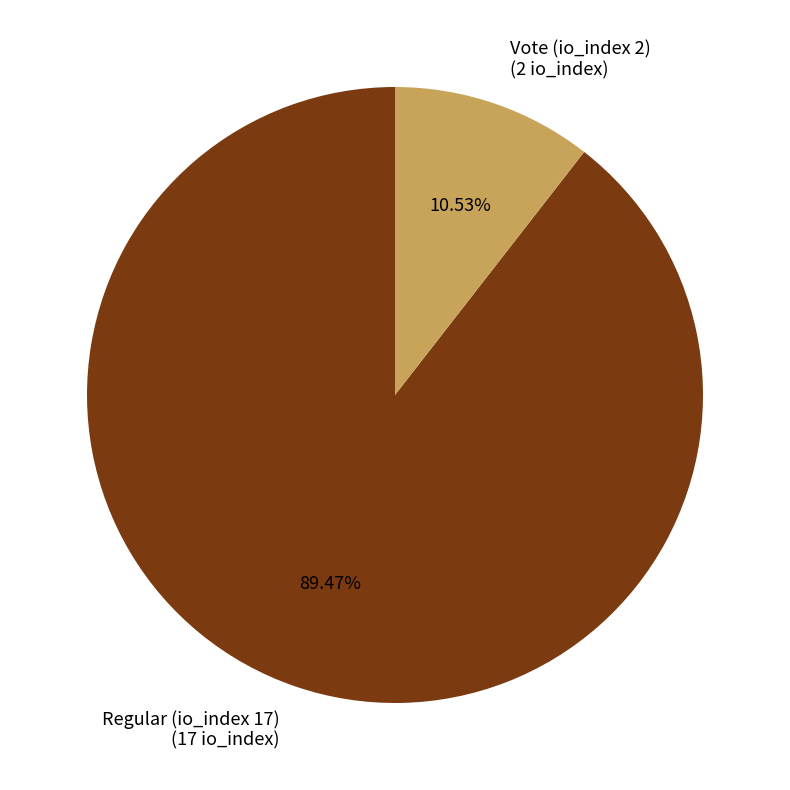

The Vote (io_index 2) slice represents 11% of the pie. True or false?

True